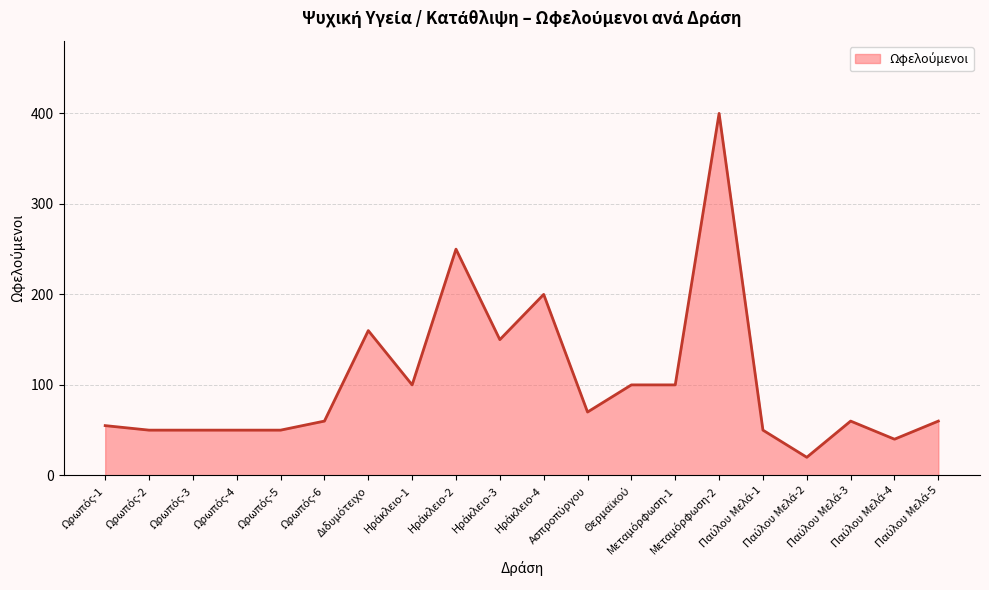

What is the difference between the maximum and minimum values?

380